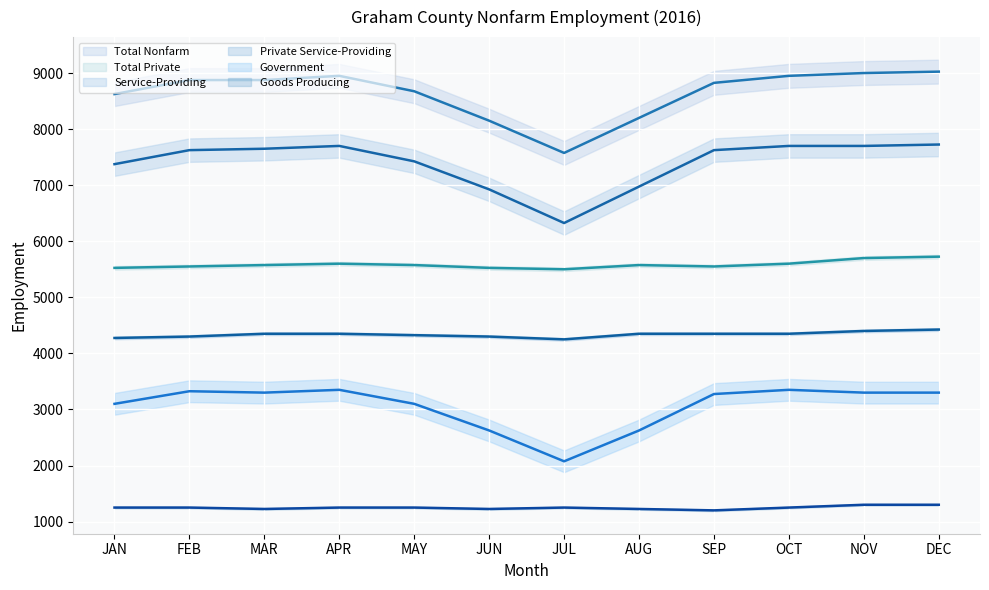

List the series in order of their overall mean, highest first.

Total Nonfarm, Service-Providing, Total Private, Private Service-Providing, Government, Goods Producing